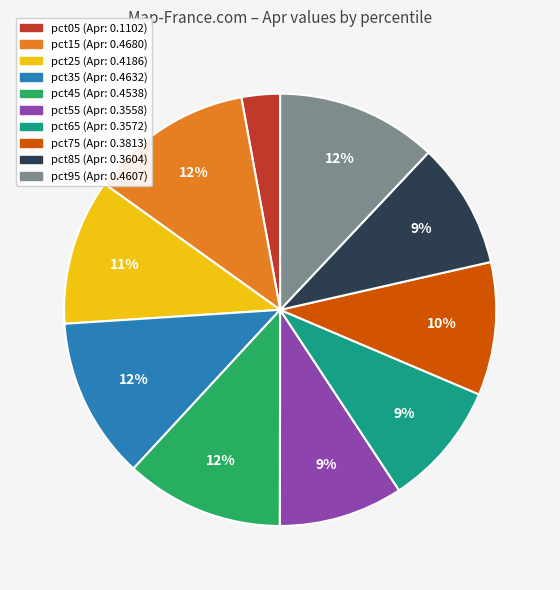

Count the number of slices in the pie.

10